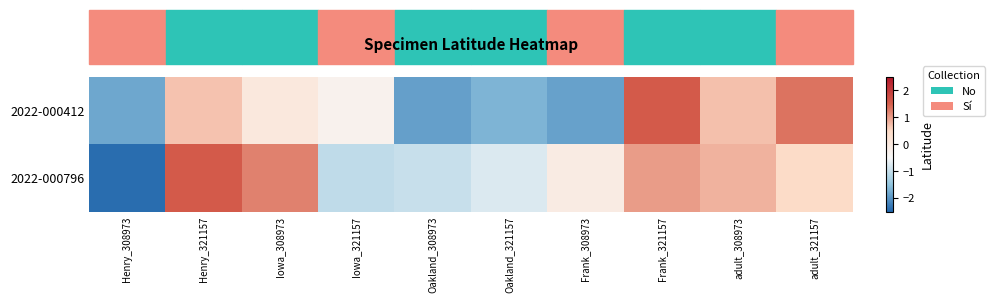

At which category does the chart reach its minimum across all series?

Henry_308973